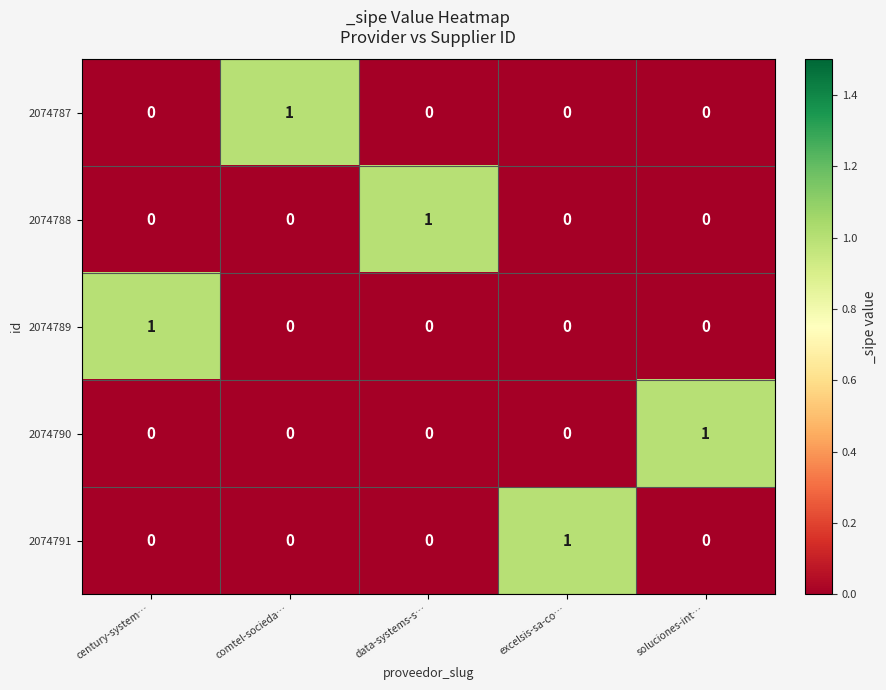

At how many categories does at least one series exceed 0?

5